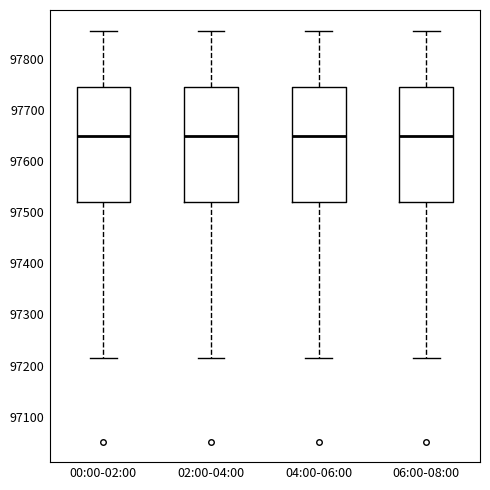

Where does the upper whisker of the box for 06:00-08:00 end on the y-axis? The values are not printed on the chart, so give them approximately, as read against the axis.

97860